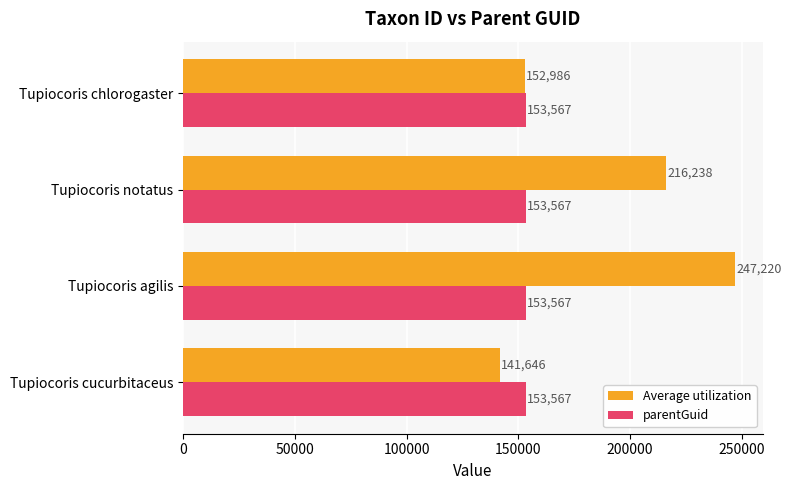

The parentGuid series shows 211076 at Tupiocoris agilis. True or false?

False